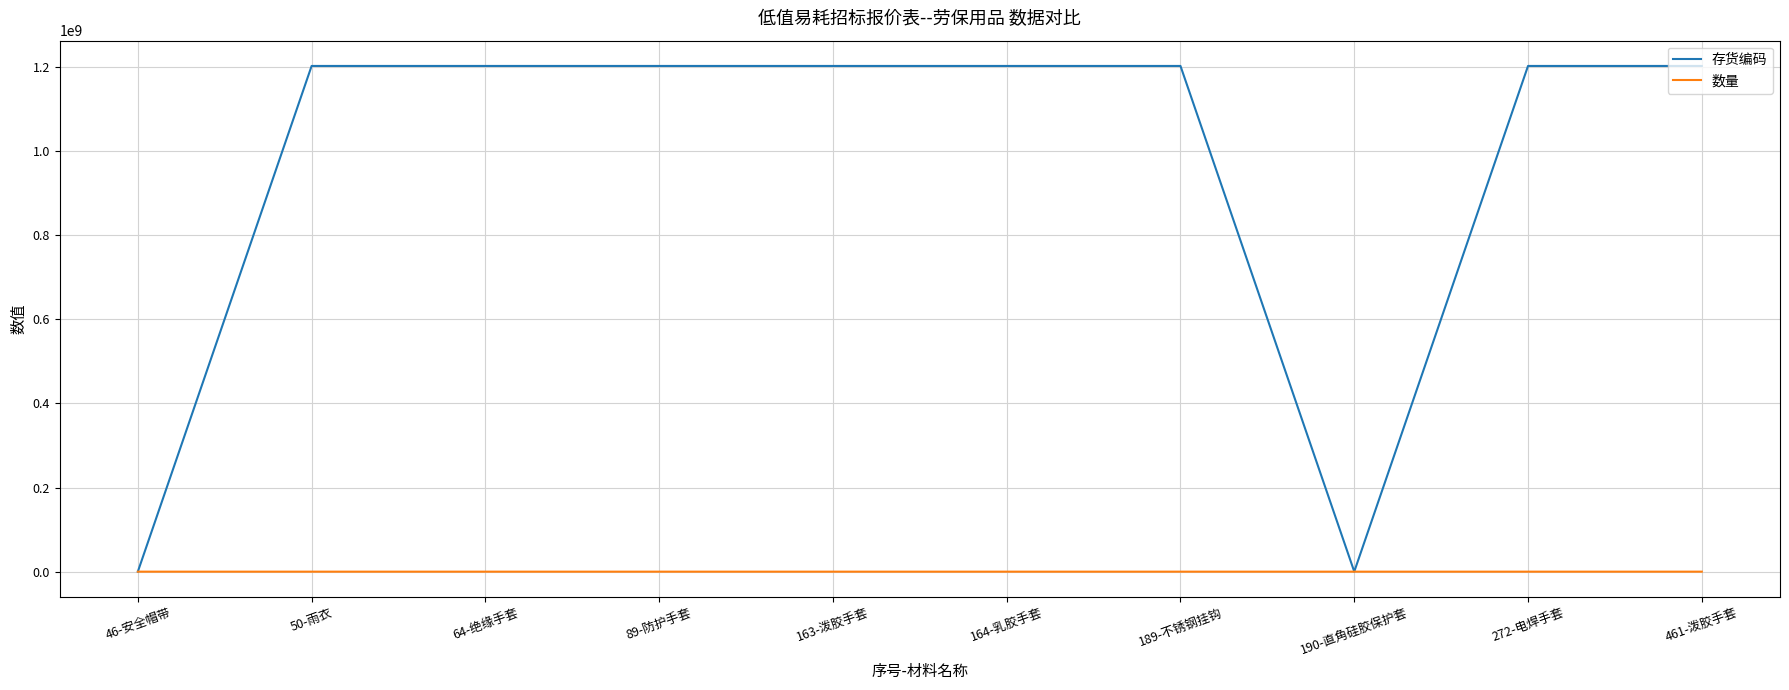

Is it true that 数量 equals 100 at 164-乳胶手套?

True